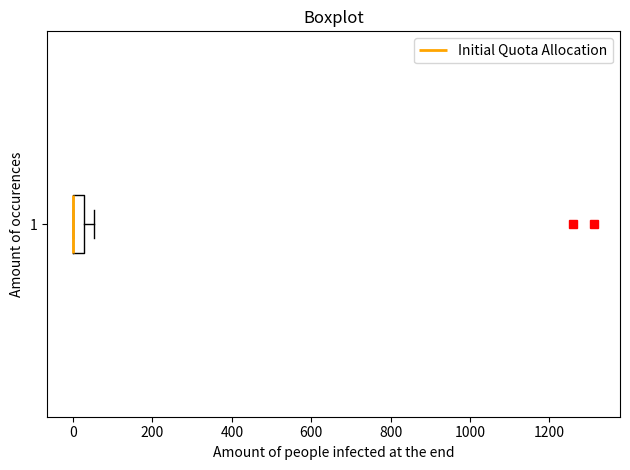

Where is the left edge of the box at y = 1 on the x-axis? The values are not printed on the chart, so give them approximately, as read against the axis.

0